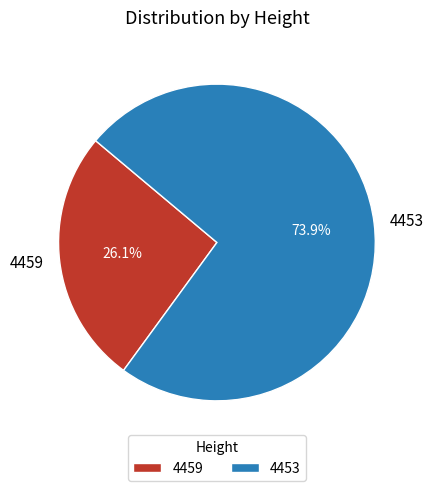

Which category has the smallest portion of the pie?

4459